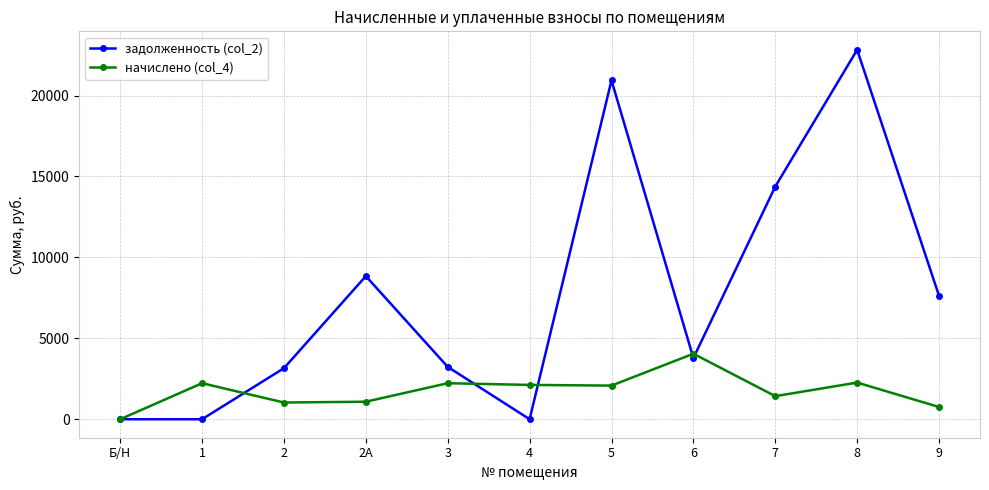

Rank the series by their average value, from lowest to highest.

начислено (col_4), задолженность (col_2)